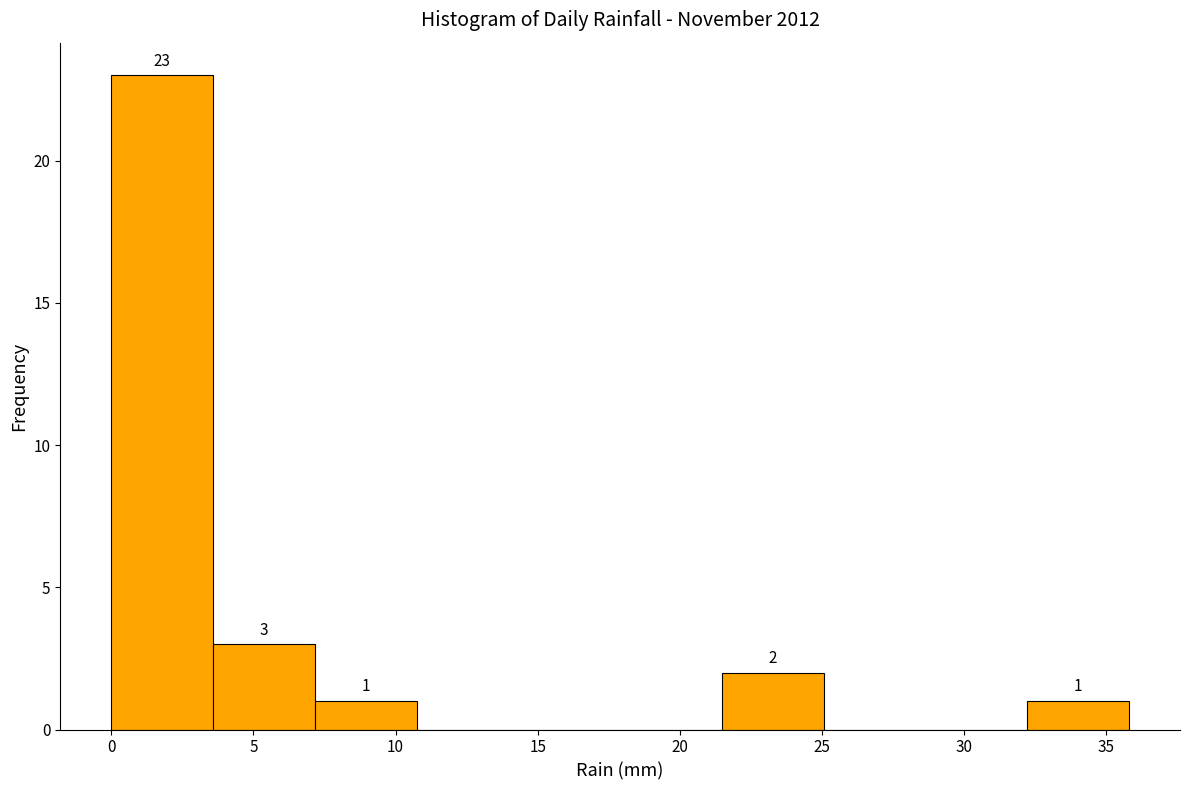

Over which range of the x-axis is the bar tallest?

0.0 to 3.5